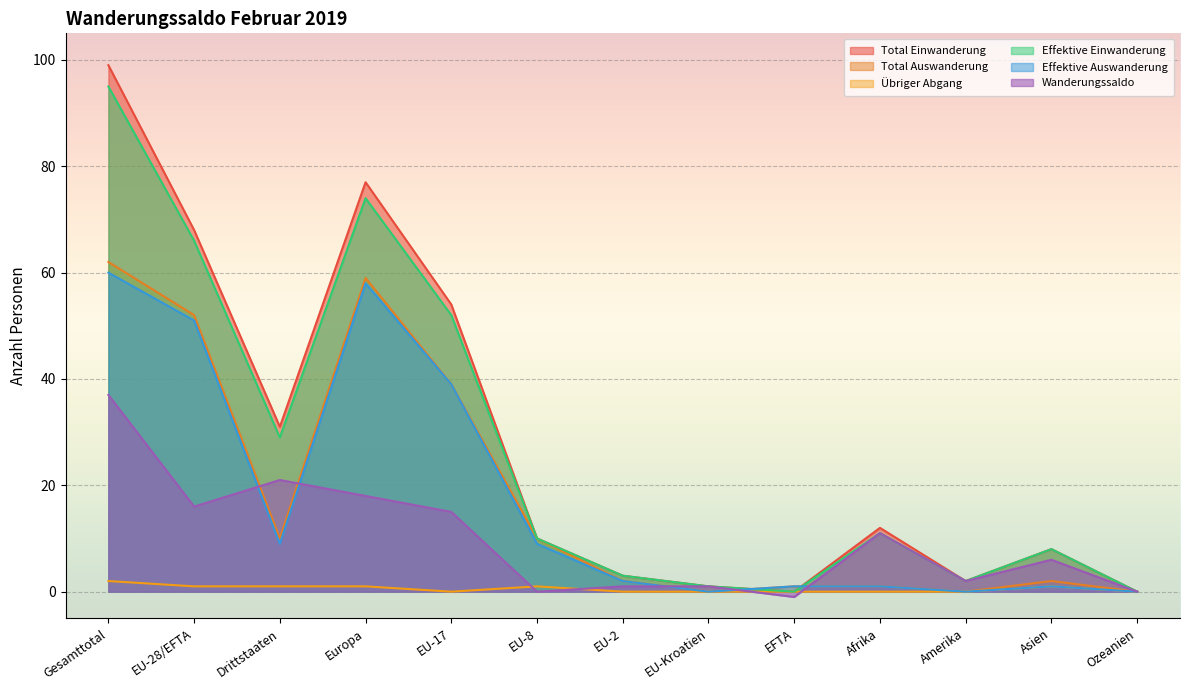

Where is Wanderungssaldo nearest to the value 18?

Europa